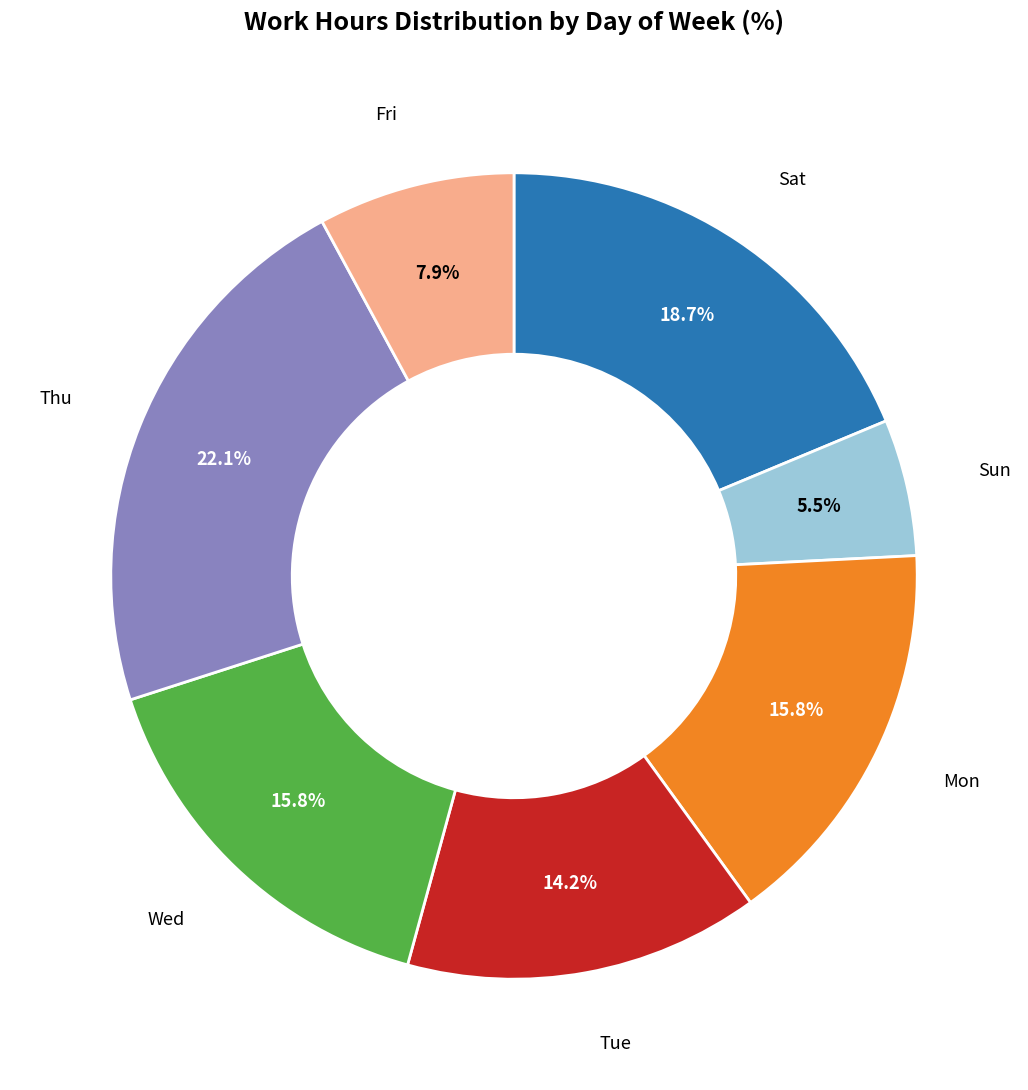

What percentage is the Fri slice, to the nearest percent?

8%